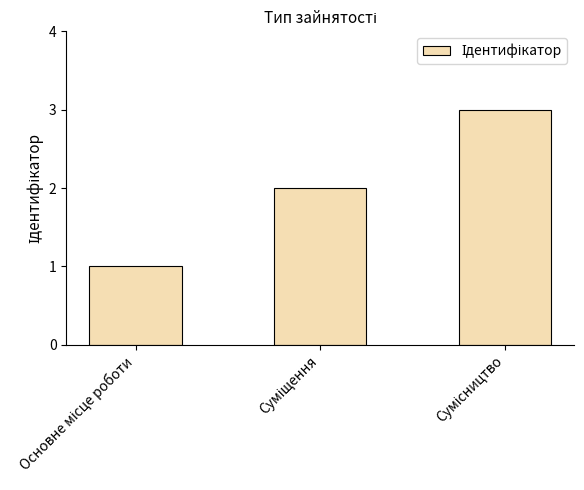

How many bars are there in total?

3